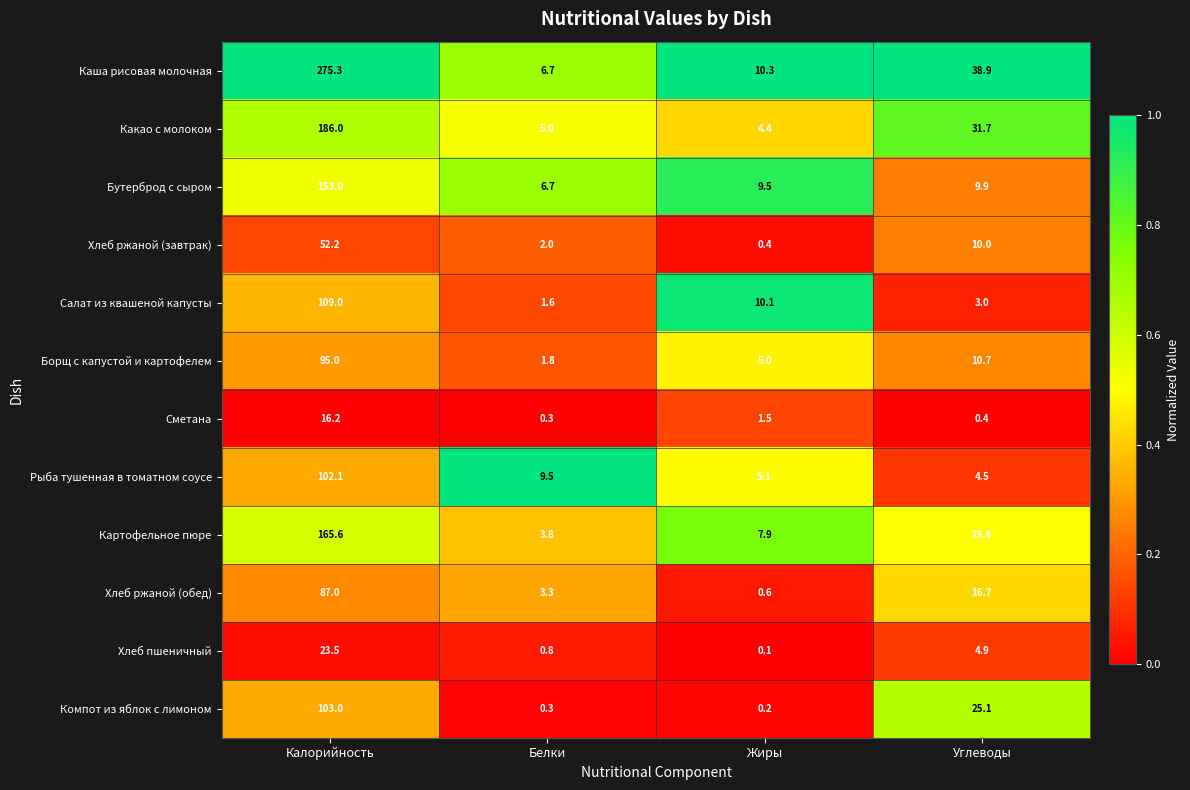

The value of Картофельное пюре at Жиры is 7.9. True or false?

True